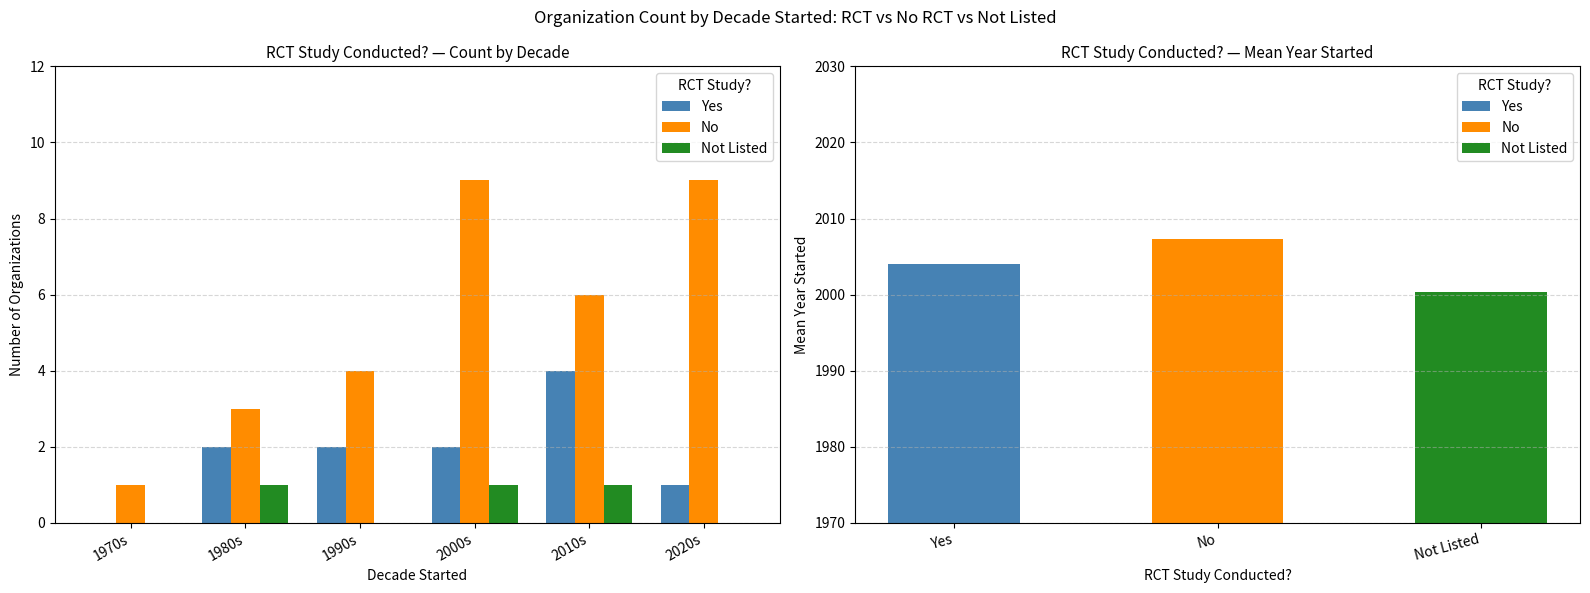

Does the chart contain stacked bars?

No